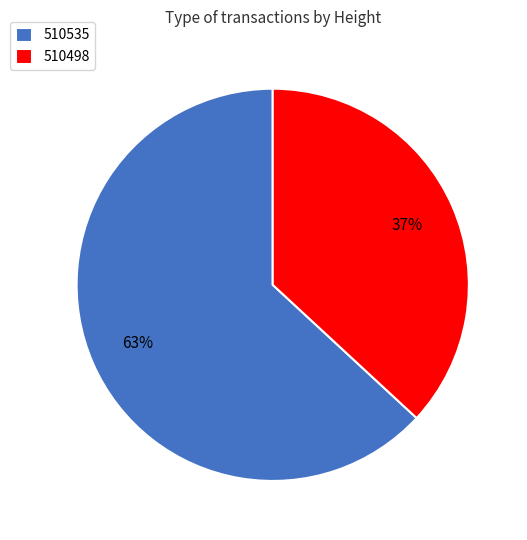

Is there a majority slice in this chart?

Yes